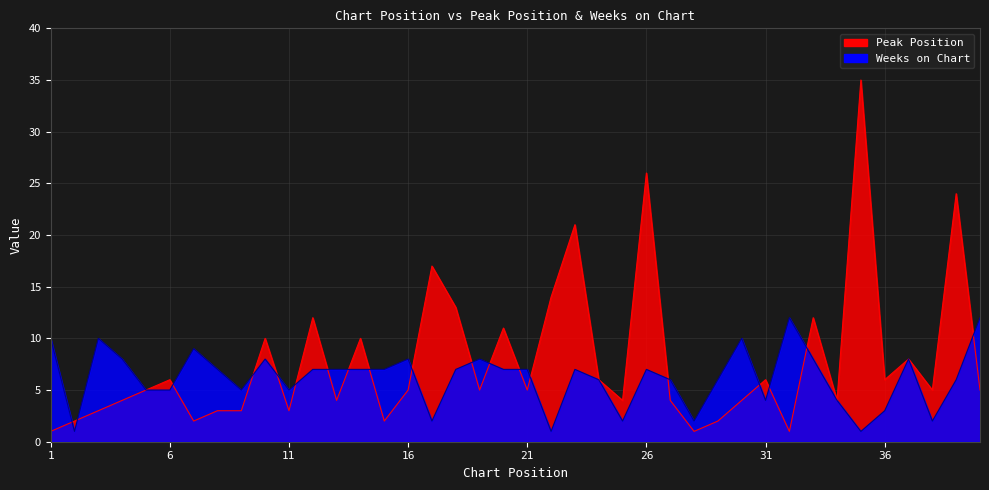

Reading left to right, what are all the values shown in this chart?

Peak Position: 1=1	2=2	3=3	4=4	5=5	6=6	7=2	8=3	9=3	10=10	11=3	12=12	13=4	14=10	15=2	16=5	17=17	18=13	19=5	20=11	21=5	22=14	23=21	24=6	25=4	26=26	27=4	28=1	29=2	30=4	31=6	32=1	33=12	34=4	35=35	36=6	37=8	38=5	39=24	40=5
Weeks on Chart: 1=10	2=1	3=10	4=8	5=5	6=5	7=9	8=7	9=5	10=8	11=5	12=7	13=7	14=7	15=7	16=8	17=2	18=7	19=8	20=7	21=7	22=1	23=7	24=6	25=2	26=7	27=6	28=2	29=6	30=10	31=4	32=12	33=8	34=4	35=1	36=3	37=8	38=2	39=6	40=12